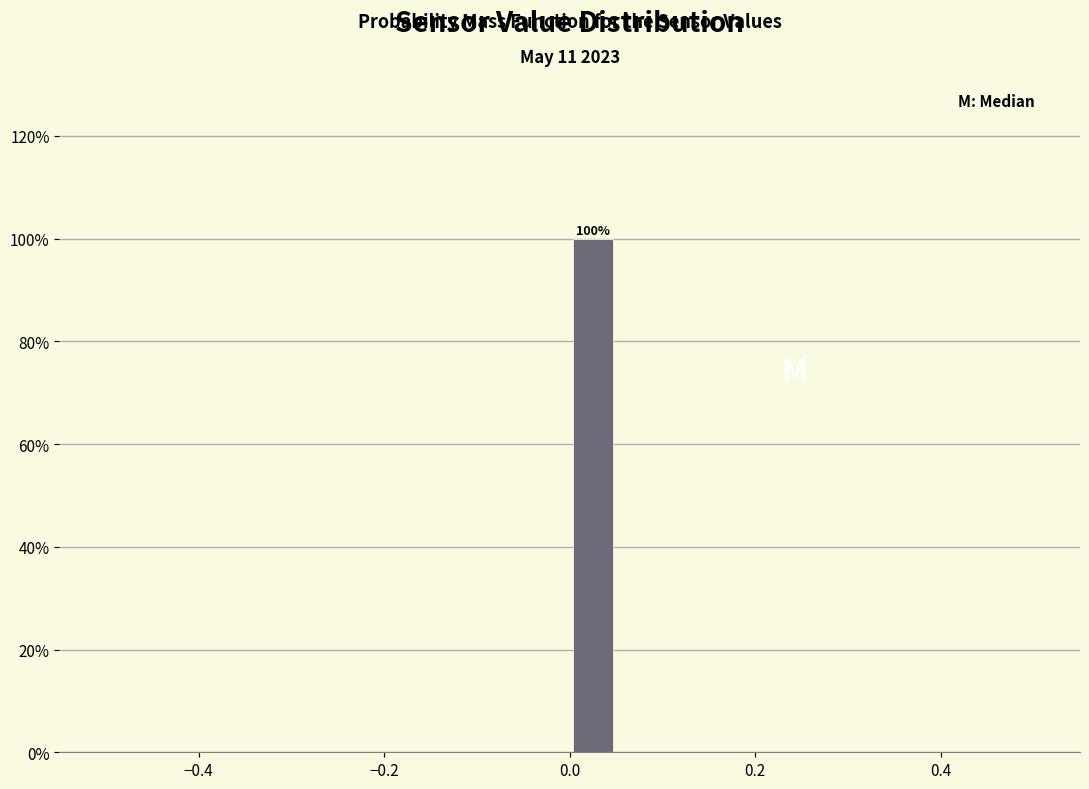

Read against the x-axis, roughly where is the centre of the tallest bar?

0.02